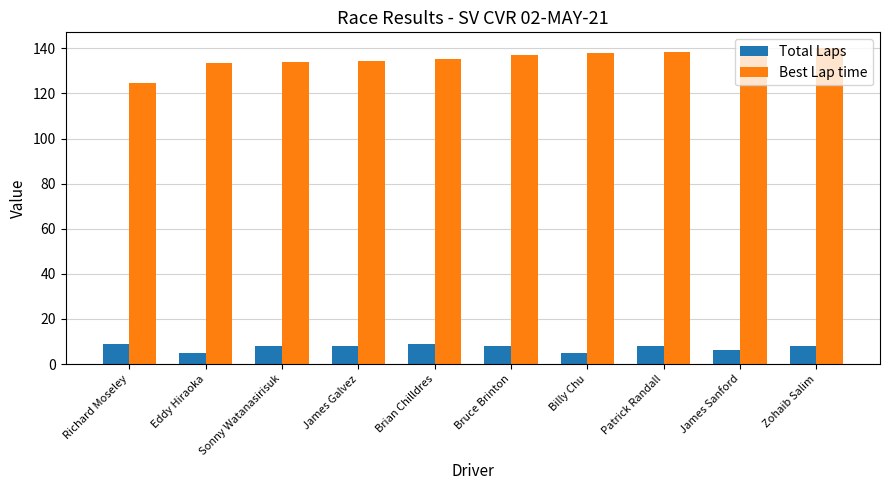

What is the smallest value displayed?

5.0